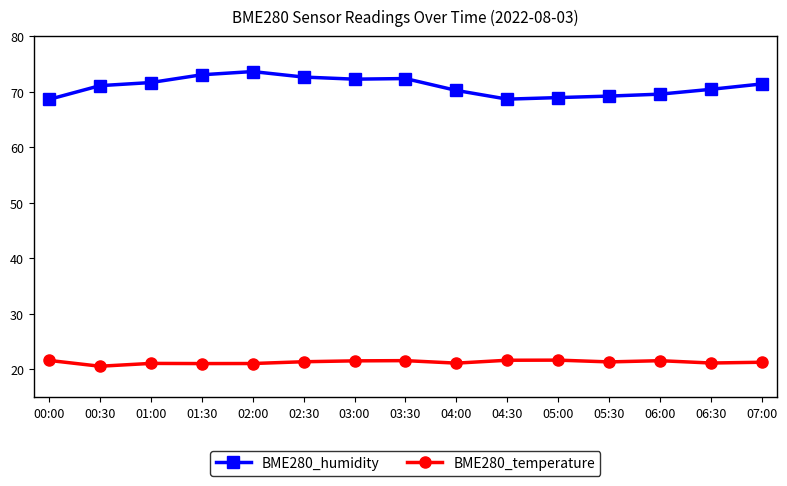

True or false: BME280_humidity and BME280_temperature cross at least once.

False